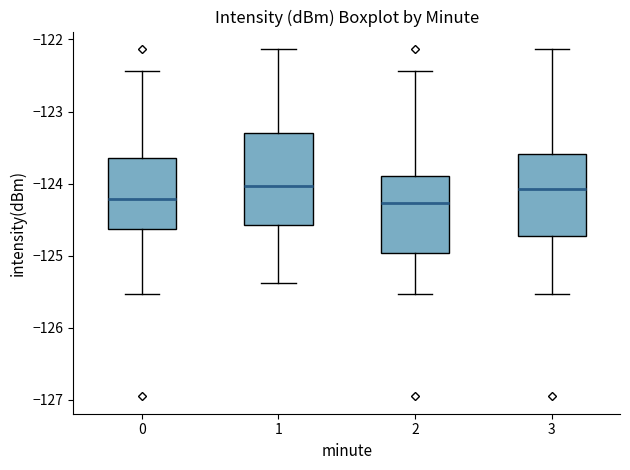

Comparing the boxes themselves (not the whiskers), which one is the tallest?

1